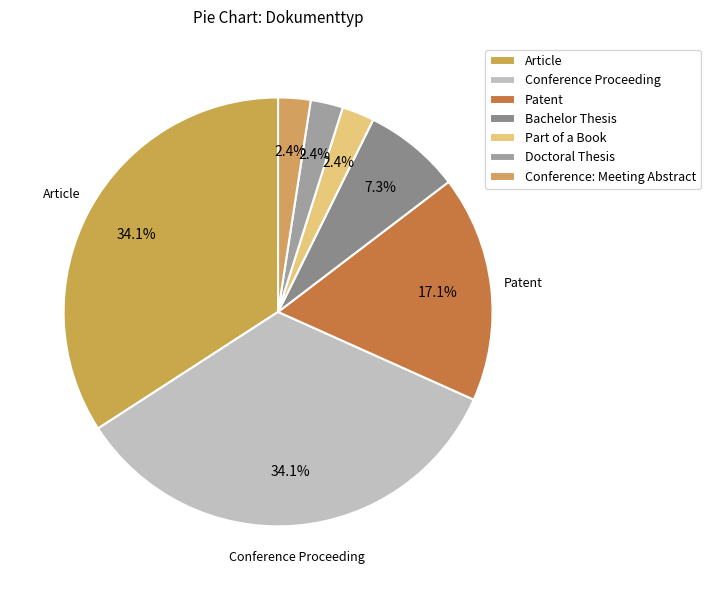

Count the number of slices in the pie.

7